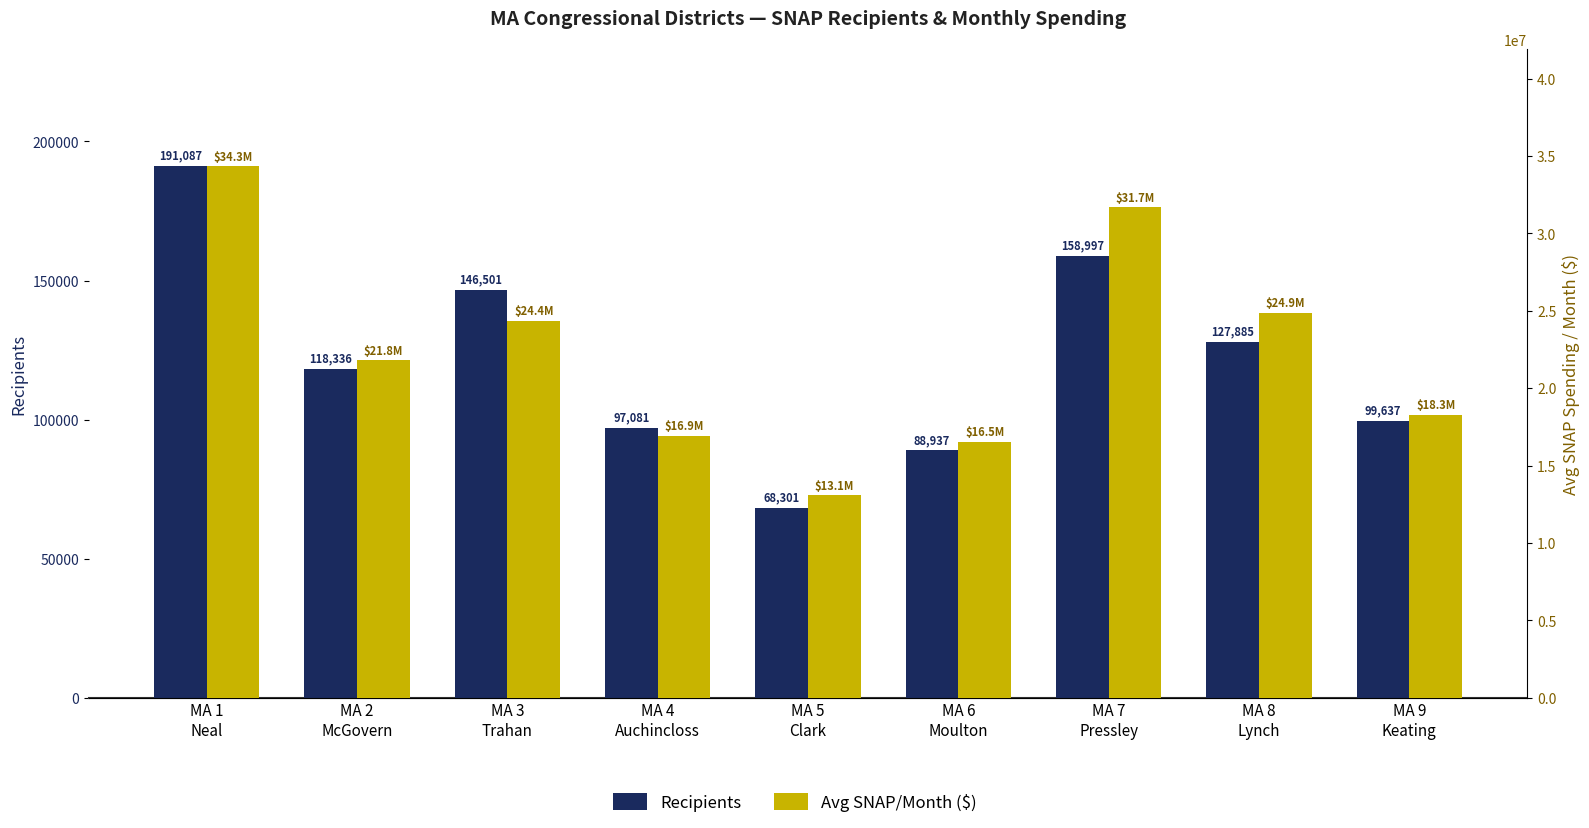

How many categories are shown in the chart?

9